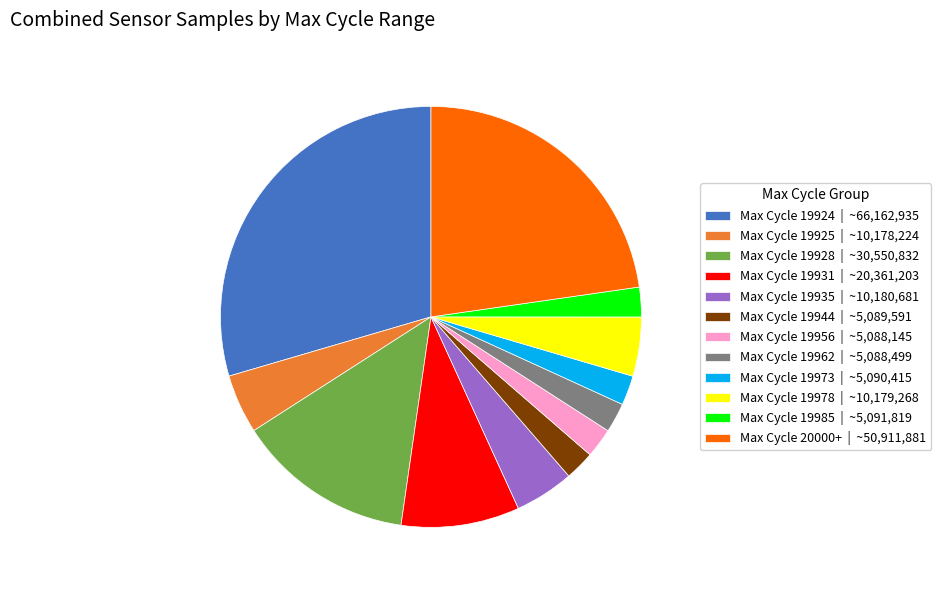

Which has a higher value, Max Cycle 19985 | ~5,091,819 or Max Cycle 19935 | ~10,180,681?

Max Cycle 19935 | ~10,180,681